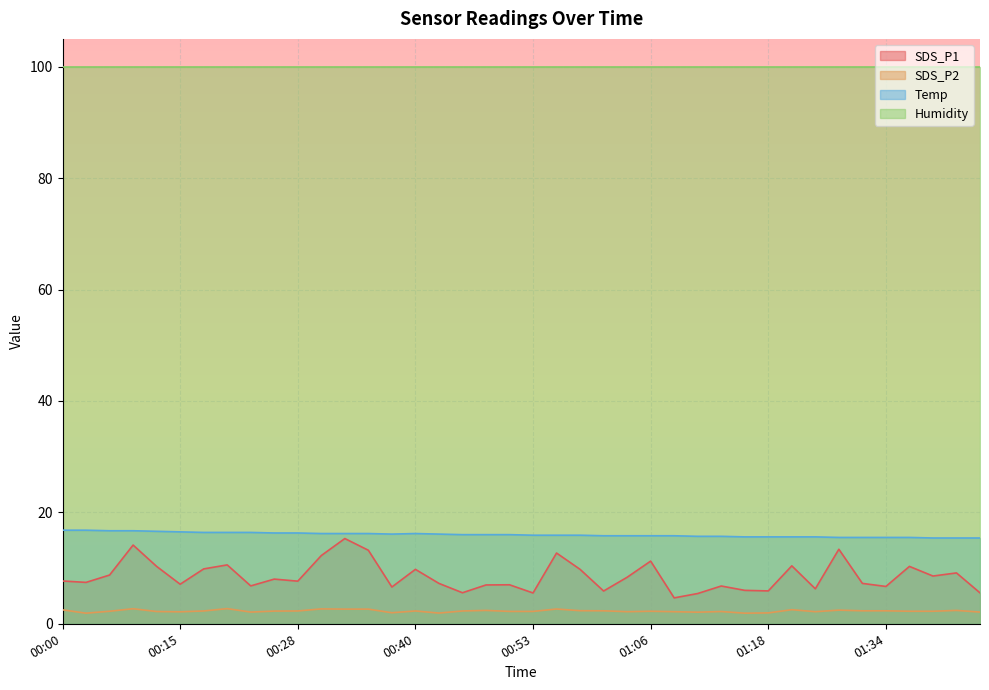

Rank the categories by SDS_P1 value from highest to lowest.

00:33, 00:08, 01:29, 00:35, 00:55, 00:30, 01:06, 00:20, 01:21, 00:13, 01:36, 00:18, 00:40, 00:58, 01:41, 00:05, 01:39, 01:03, 00:25, 00:00, 00:28, 00:03, 00:43, 01:31, 00:15, 00:50, 00:48, 00:23, 01:13, 01:34, 00:37, 01:26, 01:16, 01:18, 01:01, 00:45, 01:43, 00:53, 01:10, 01:08